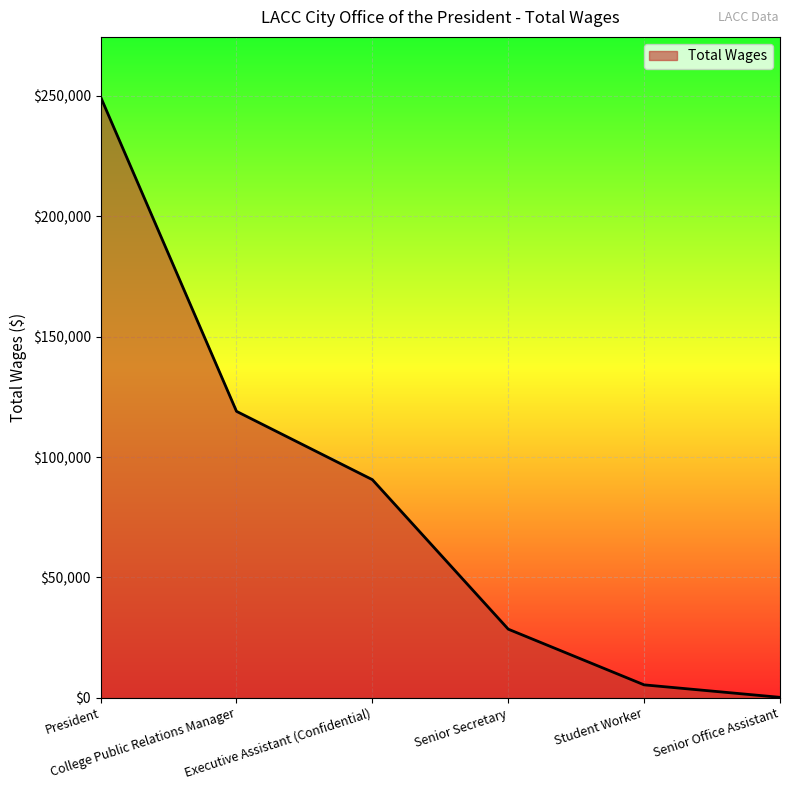

Reading left to right, transcribe all the data shown in this chart.

249564	118984	90597	28496	5366	181